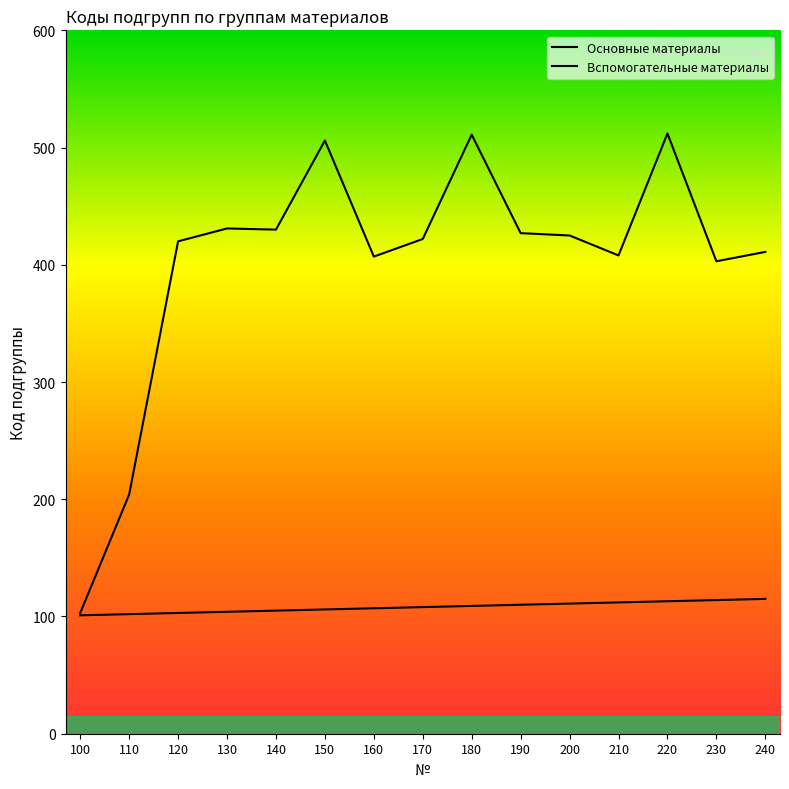

The value of Вспомогательные материалы at 210 is 222. True or false?

False